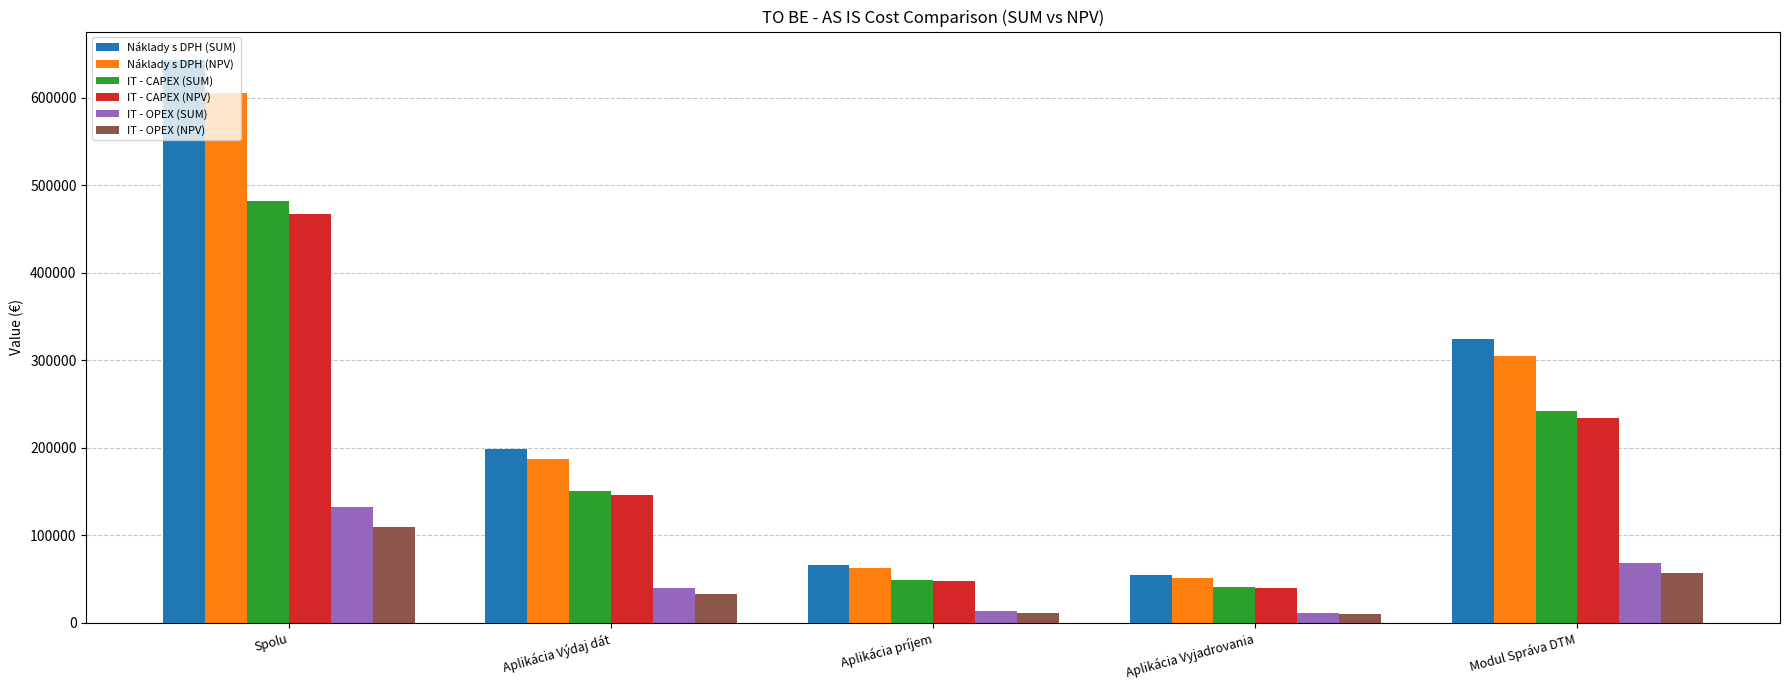

The IT - CAPEX (SUM) series shows 77685.9 at Aplikácia príjem. True or false?

False